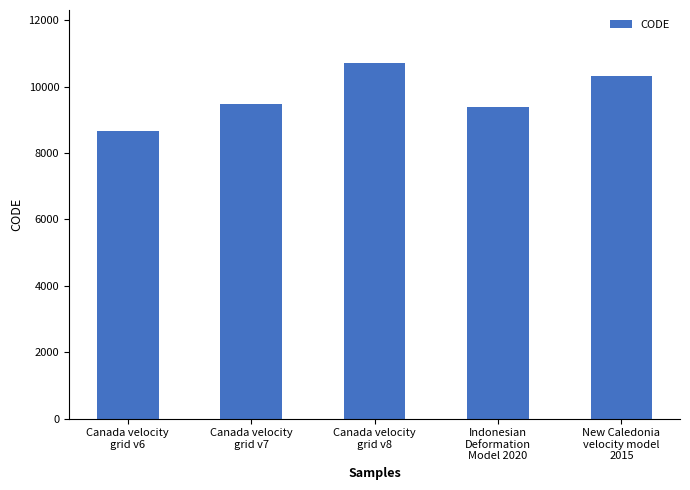

What is the change in value from Canada velocity
grid v6 to Canada velocity
grid v8?

+2031